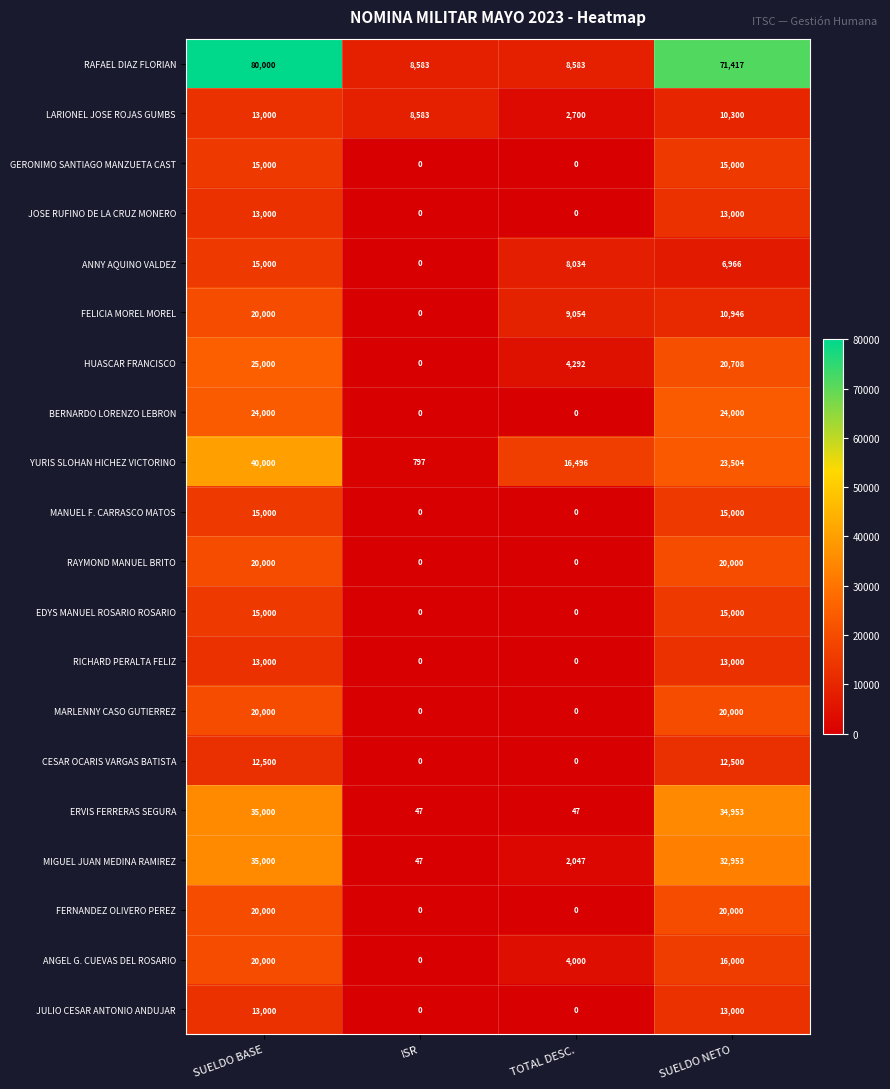

What is the sum of the ANNY AQUINO VALDEZ values at SUELDO BASE and ISR?

15000